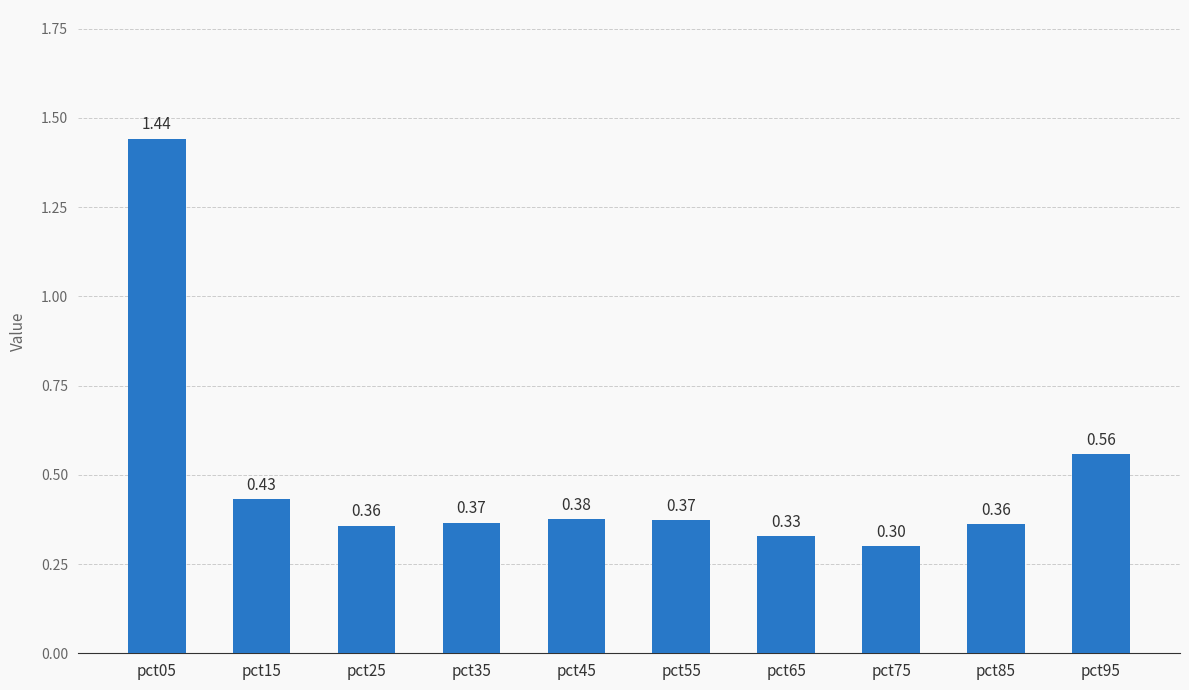

Between pct55 and pct45, which is larger?

pct45